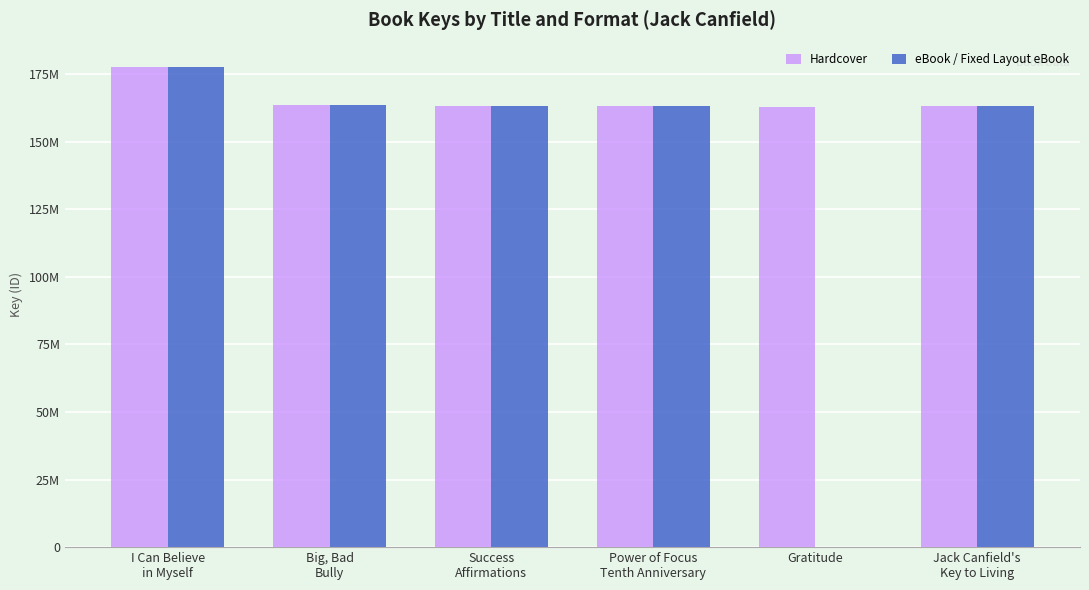

What is the difference between the maximum and second lowest values in the eBook / Fixed Layout eBook series?

14737886